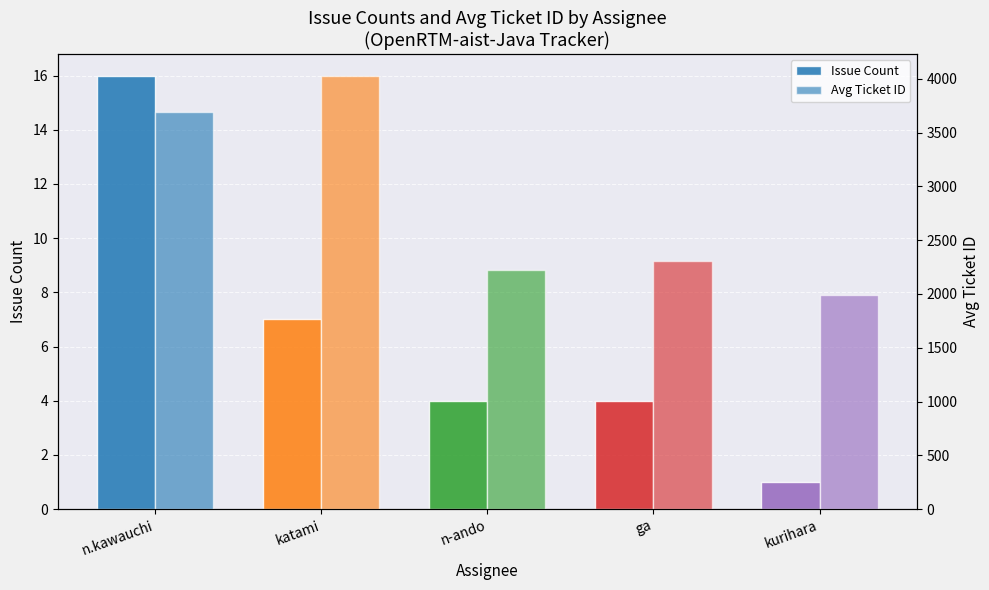

What position from the left is n.kawauchi?

1